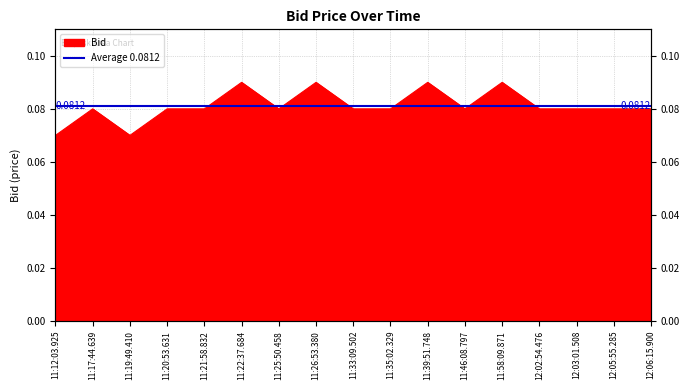

Which label corresponds to the smallest value in the chart?

11:12:03.925